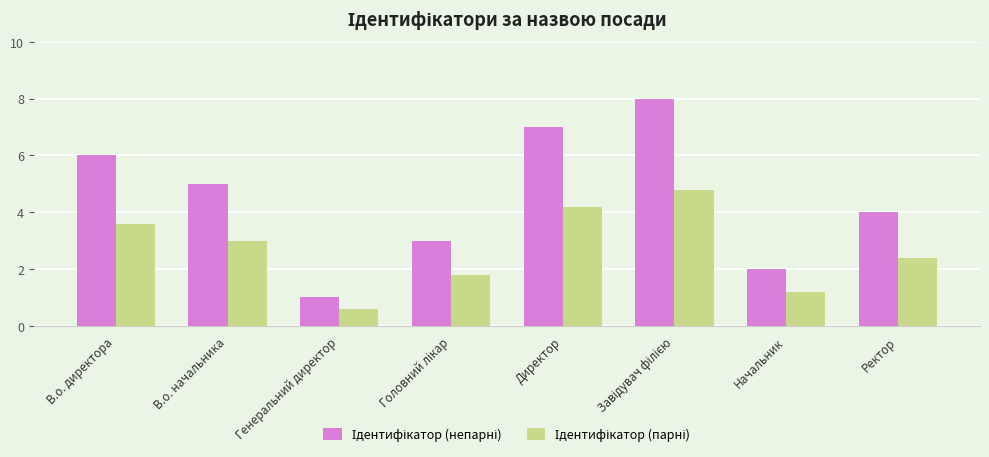

What is the difference between the highest and lowest values at Генеральний директор?

0.4